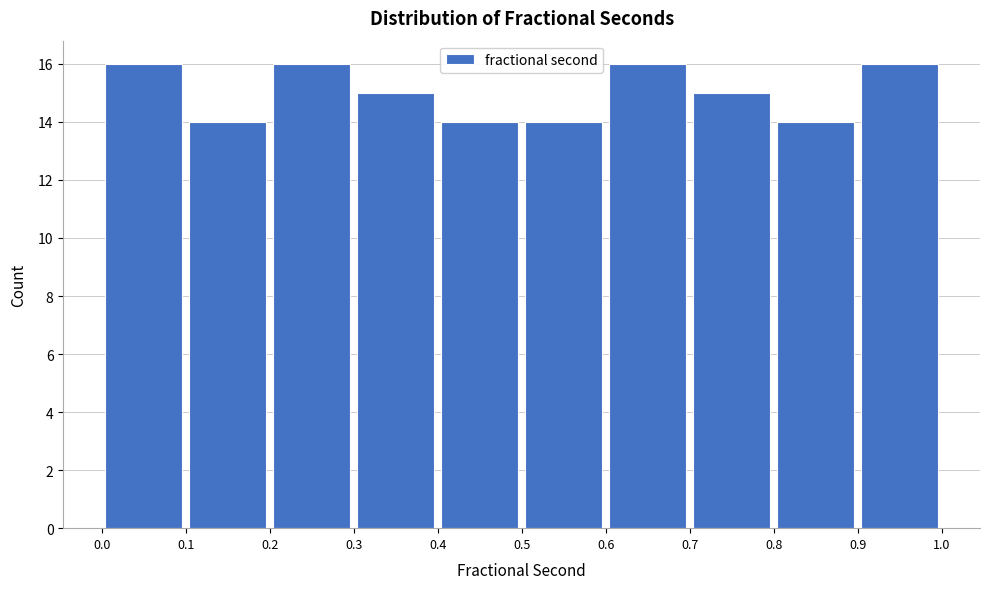

How tall is the bar that spans 0.6 to 0.7 on the x-axis? The values are not printed on the chart, so give them approximately, as read against the axis.

16